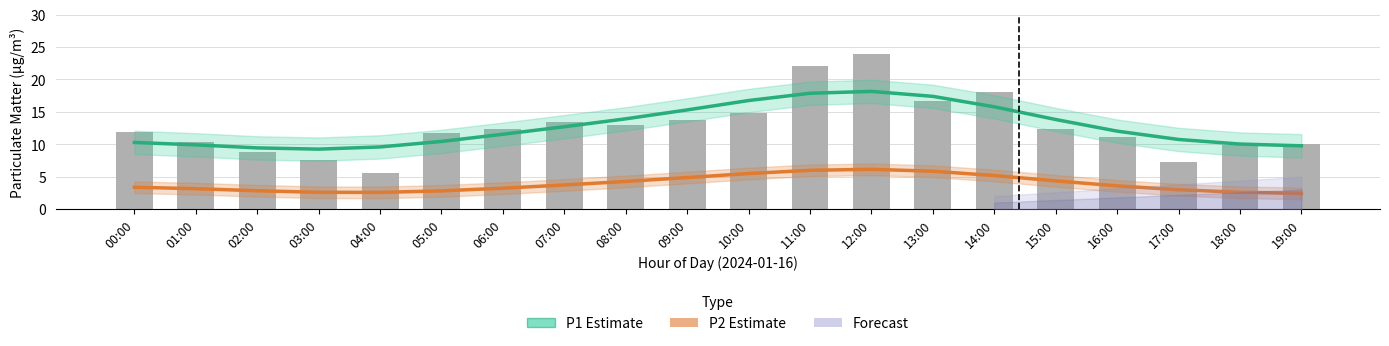

Are the bars horizontal?

No